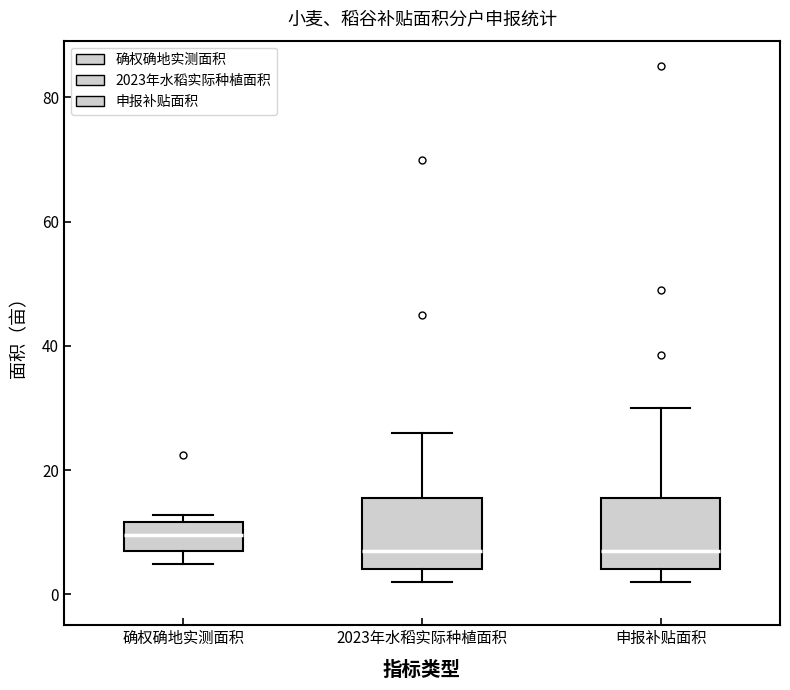

Reading left to right, read every box against the y-axis: the position of its median line, the range the box covers, and the ends of its whiskers. The values are not printed on the chart, so give them approximately, as read against the axis.

确权确地实测面积: median 10, box 6 to 12, whiskers 4 to 12 (just above the box's upper edge)
2023年水稻实际种植面积: median 8, box 4 to 16, whiskers 2 to 26
申报补贴面积: median 8, box 4 to 16, whiskers 2 to 30